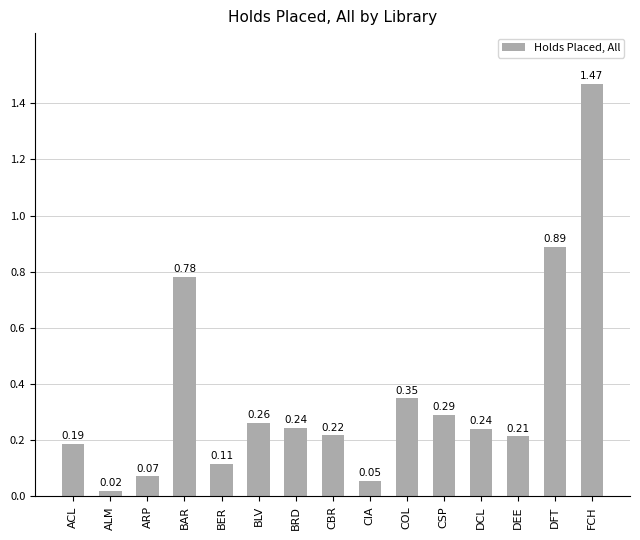

Which category has the highest value across all series?

FCH